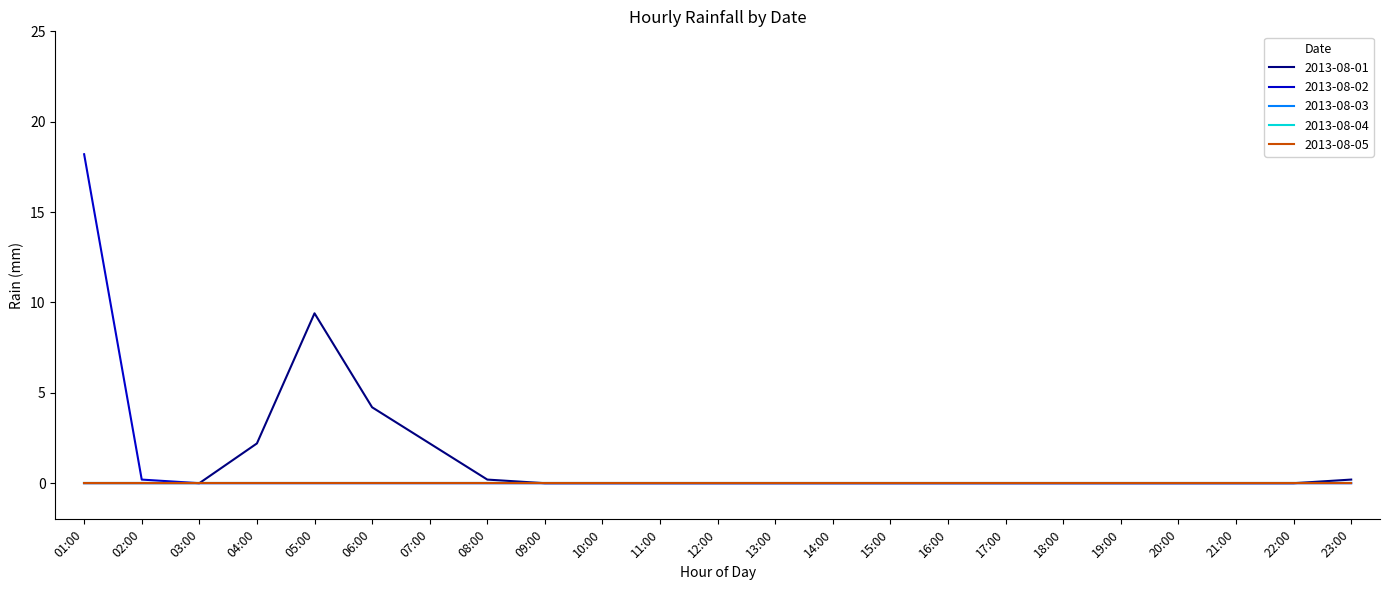

Does the chart have visible grid lines?

No